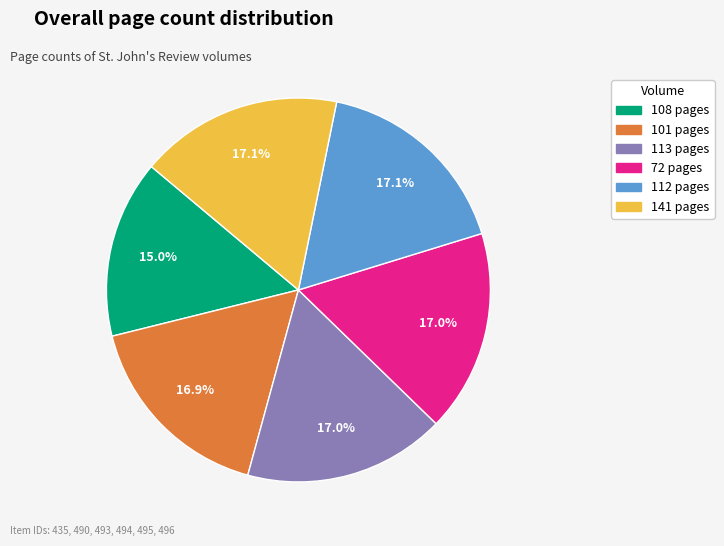

What percentage is NOT represented by 108 pages?

85.0%